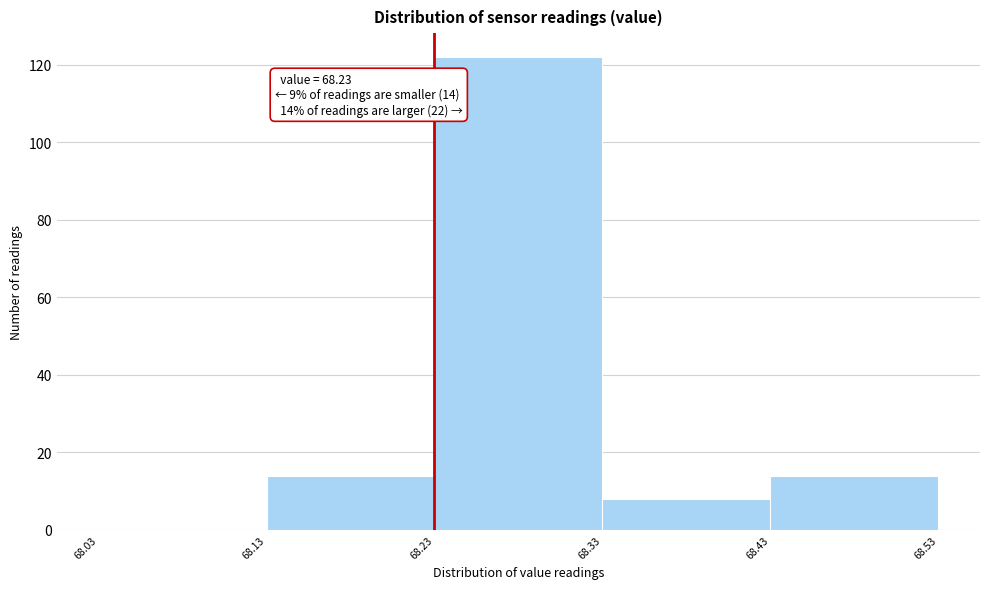

Over which range of the x-axis is the bar tallest?

68.23 to 68.33